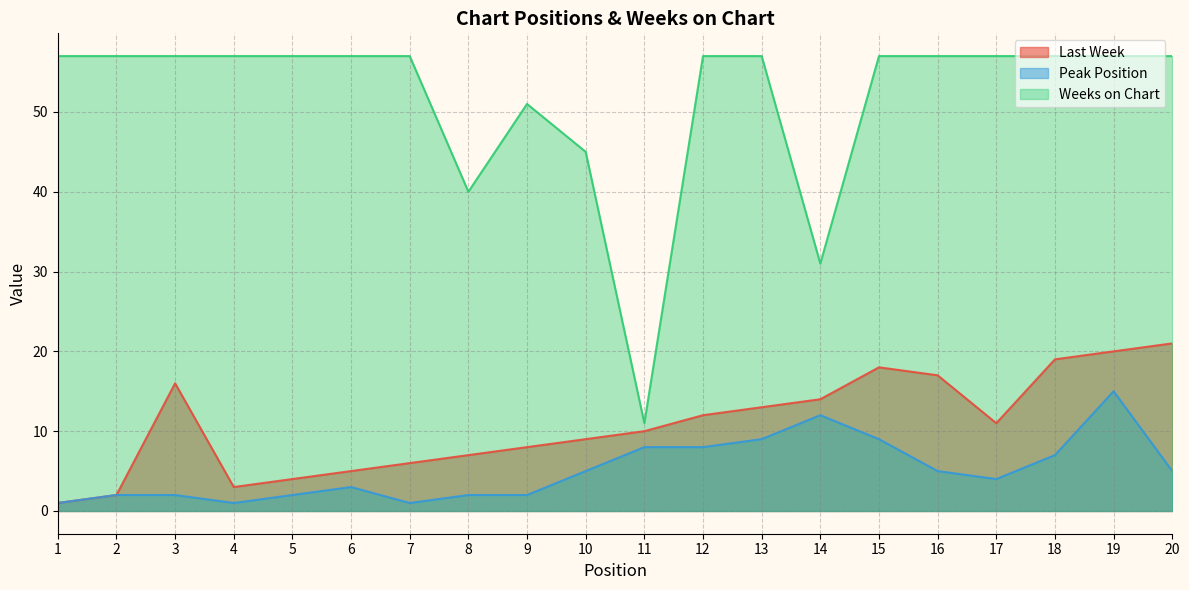

True or false: Peak Position has more than 2 interior local peaks.

True